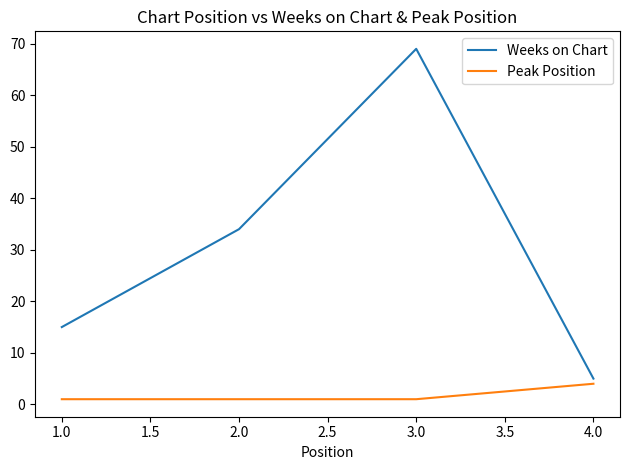

What is the average value of the Weeks on Chart series?

31